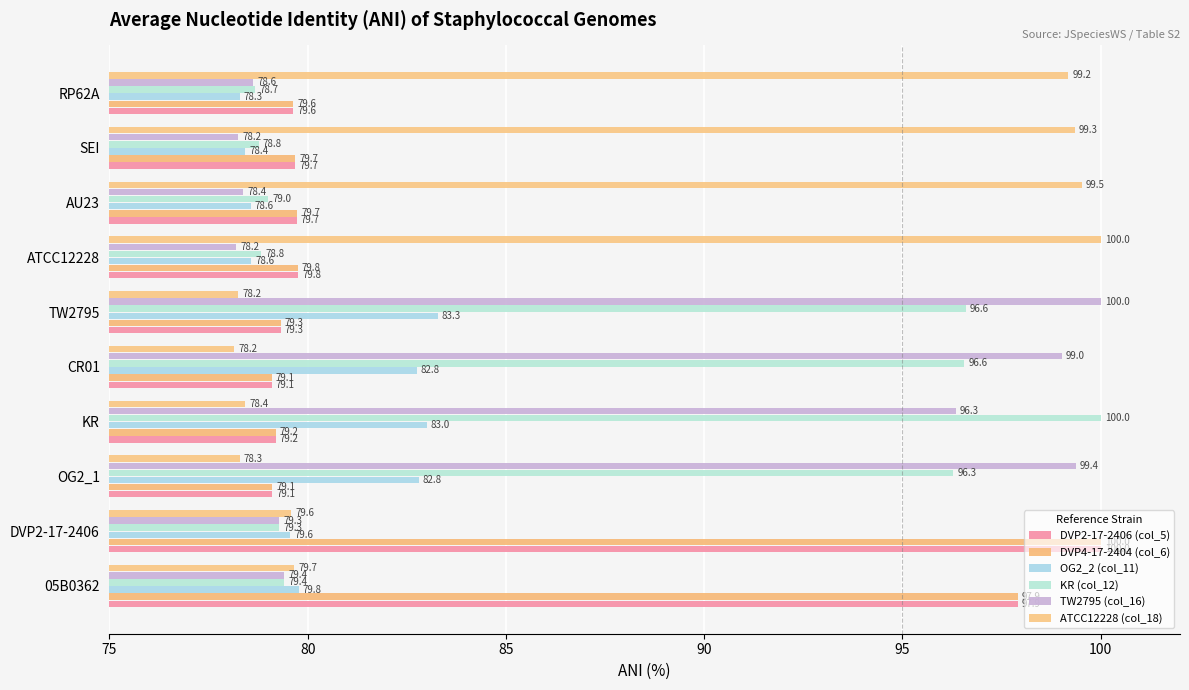

What is the sum of all OG2_2 (col_11) values?

805.0